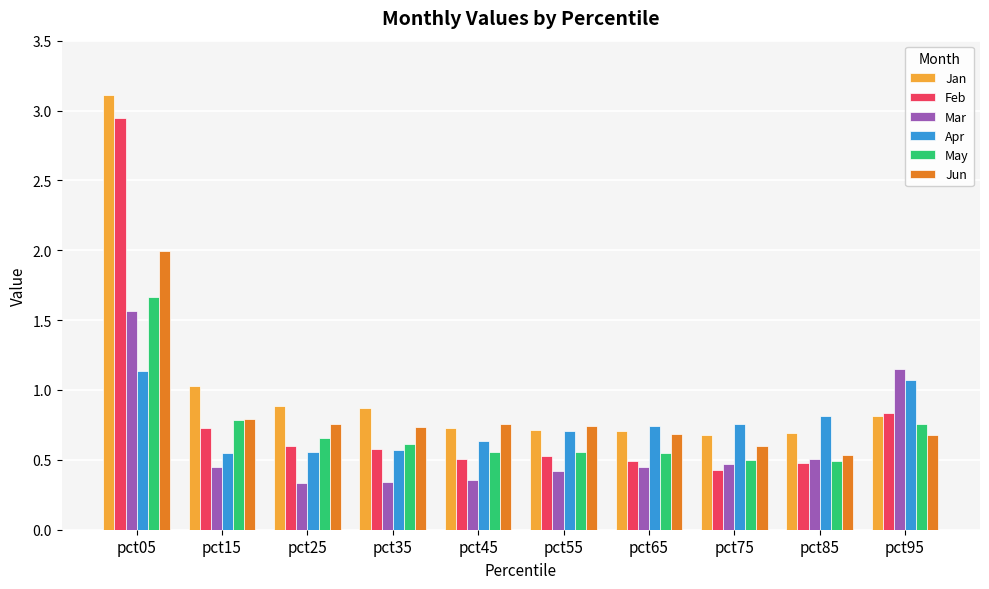

What are all the series names shown in the legend?

Jan, Feb, Mar, Apr, May, Jun